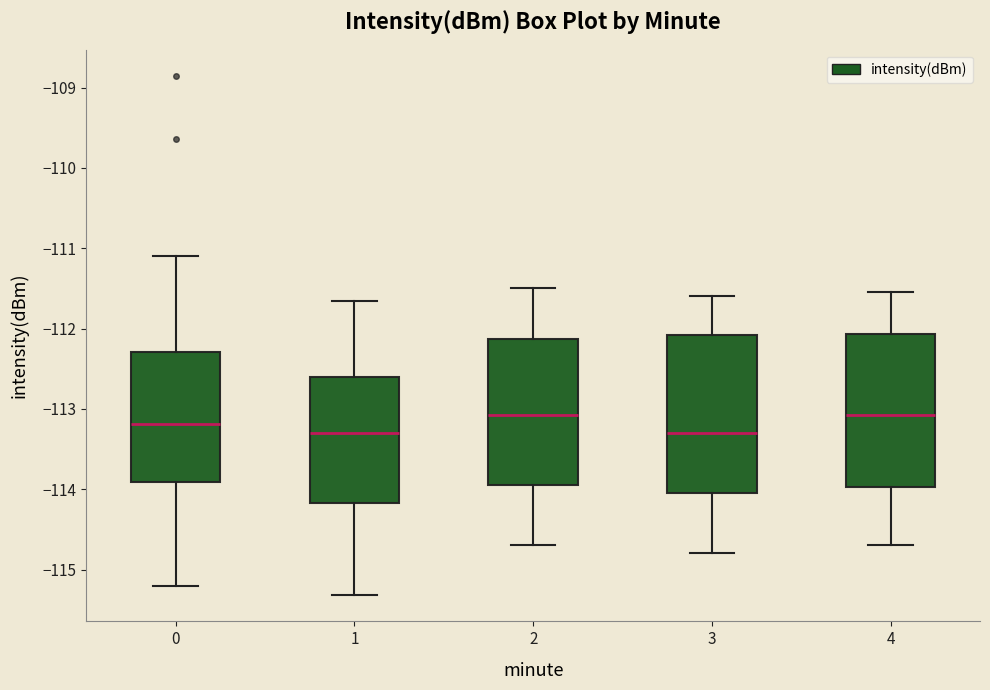

Reading left to right, transcribe this box plot: for each box, give where its median line is, the range the box spans, and where its two whiskers end, as read against the y-axis. The values are not printed on the chart, so give them approximately, as read against the axis.

0: median -113.2, box -113.9 to -112.3, whiskers -115.2 to -111.1
1: median -113.3, box -114.2 to -112.6, whiskers -115.3 to -111.7
2: median -113.1, box -113.9 to -112.1, whiskers -114.7 to -111.5
3: median -113.3, box -114.0 to -112.1, whiskers -114.8 to -111.6
4: median -113.1, box -114.0 to -112.1, whiskers -114.7 to -111.5